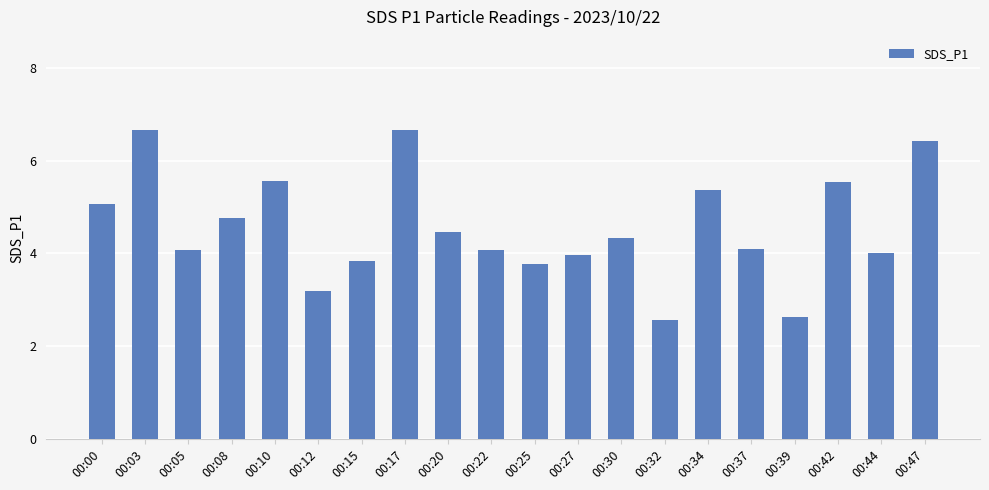

Reading left to right, transcribe all the data shown in this chart.

5.1	6.7	4.1	4.8	5.6	3.2	3.8	6.7	4.5	4.1	3.8	4.0	4.3	2.6	5.4	4.1	2.6	5.5	4.0	6.4